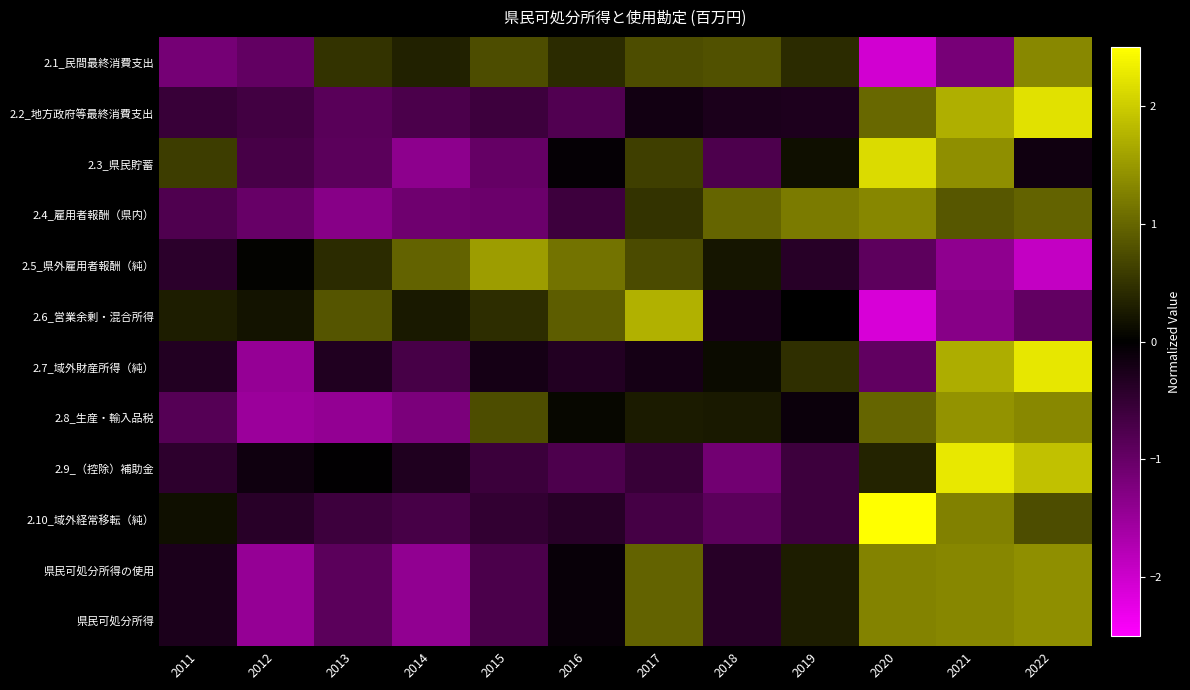

Reading left to right, extract all data points from this chart.

2.1_民間最終消費支出: 2011=-1.1	2012=-1.0	2013=0.5	2014=0.3	2015=0.8	2016=0.4	2017=0.8	2018=0.8	2019=0.4	2020=-2.0	2021=-1.2	2022=1.3
2.2_地方政府等最終消費支出: 2011=-0.6	2012=-0.6	2013=-0.9	2014=-0.7	2015=-0.6	2016=-0.8	2017=-0.2	2018=-0.3	2019=-0.3	2020=1.0	2021=1.7	2022=2.2
2.3_県民貯蓄: 2011=0.6	2012=-0.7	2013=-0.9	2014=-1.4	2015=-1.0	2016=-0.0	2017=0.6	2018=-0.8	2019=0.2	2020=2.1	2021=1.4	2022=-0.2
2.4_雇用者報酬（県内）: 2011=-0.8	2012=-1.0	2013=-1.3	2014=-1.1	2015=-1.0	2016=-0.6	2017=0.5	2018=1.0	2019=1.2	2020=1.3	2021=0.9	2022=1.0
2.5_県外雇用者報酬（純）: 2011=-0.4	2012=0.0	2013=0.4	2014=1.0	2015=1.5	2016=1.1	2017=0.7	2018=0.2	2019=-0.4	2020=-0.9	2021=-1.4	2022=-1.9
2.6_営業余剰・混合所得: 2011=0.3	2012=0.2	2013=0.8	2014=0.2	2015=0.4	2016=0.9	2017=1.7	2018=-0.2	2019=-0.0	2020=-2.1	2021=-1.3	2022=-1.0
2.7_域外財産所得（純）: 2011=-0.3	2012=-1.4	2013=-0.3	2014=-0.7	2015=-0.2	2016=-0.3	2017=-0.2	2018=0.1	2019=0.5	2020=-0.9	2021=1.7	2022=2.2
2.8_生産・輸入品税: 2011=-0.8	2012=-1.5	2013=-1.4	2014=-1.2	2015=0.8	2016=0.1	2017=0.3	2018=0.2	2019=-0.1	2020=1.0	2021=1.4	2022=1.3
2.9_（控除）補助金: 2011=-0.4	2012=-0.2	2013=-0.0	2014=-0.3	2015=-0.6	2016=-0.8	2017=-0.5	2018=-1.1	2019=-0.6	2020=0.3	2021=2.3	2022=1.9
2.10_域外経常移転（純）: 2011=0.1	2012=-0.4	2013=-0.6	2014=-0.7	2015=-0.5	2016=-0.4	2017=-0.7	2018=-0.9	2019=-0.6	2020=2.6	2021=1.3	2022=0.8
県民可処分所得の使用: 2011=-0.3	2012=-1.5	2013=-0.9	2014=-1.4	2015=-0.7	2016=-0.1	2017=1.0	2018=-0.4	2019=0.3	2020=1.3	2021=1.3	2022=1.4
県民可処分所得: 2011=-0.3	2012=-1.5	2013=-0.9	2014=-1.4	2015=-0.7	2016=-0.1	2017=1.0	2018=-0.4	2019=0.3	2020=1.3	2021=1.3	2022=1.4